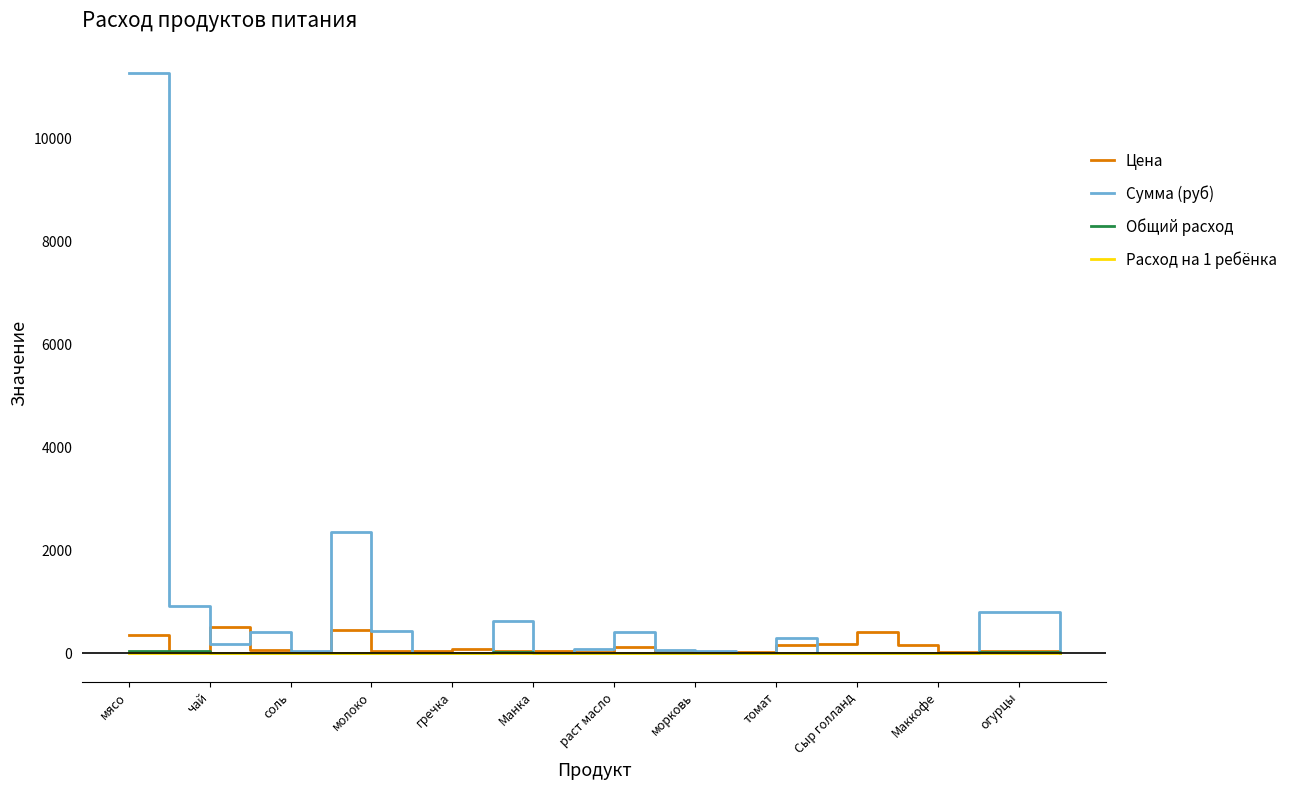

Count the number of data series in this chart.

4